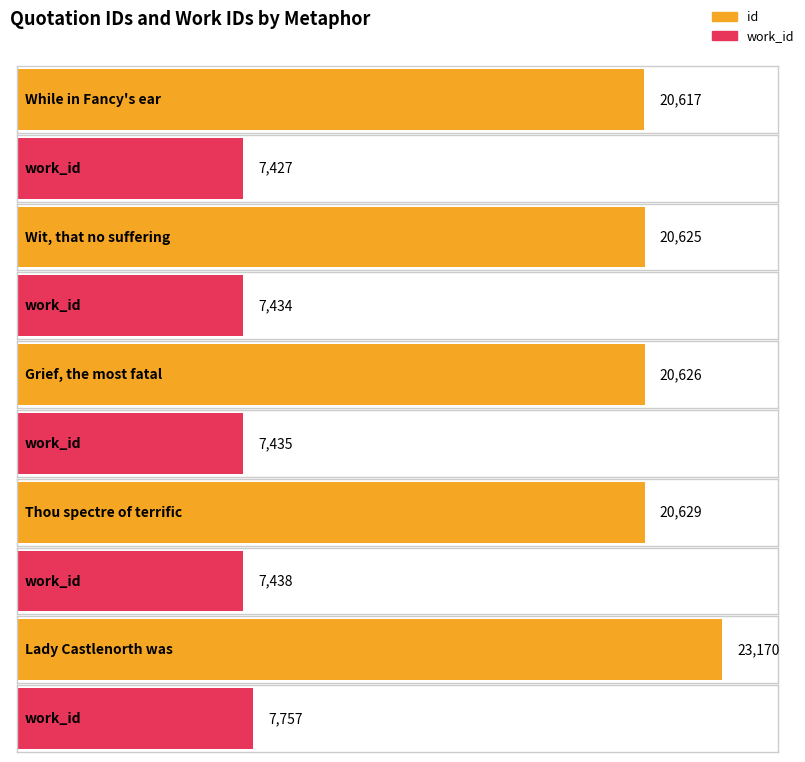

How many bars are there in each group?

2